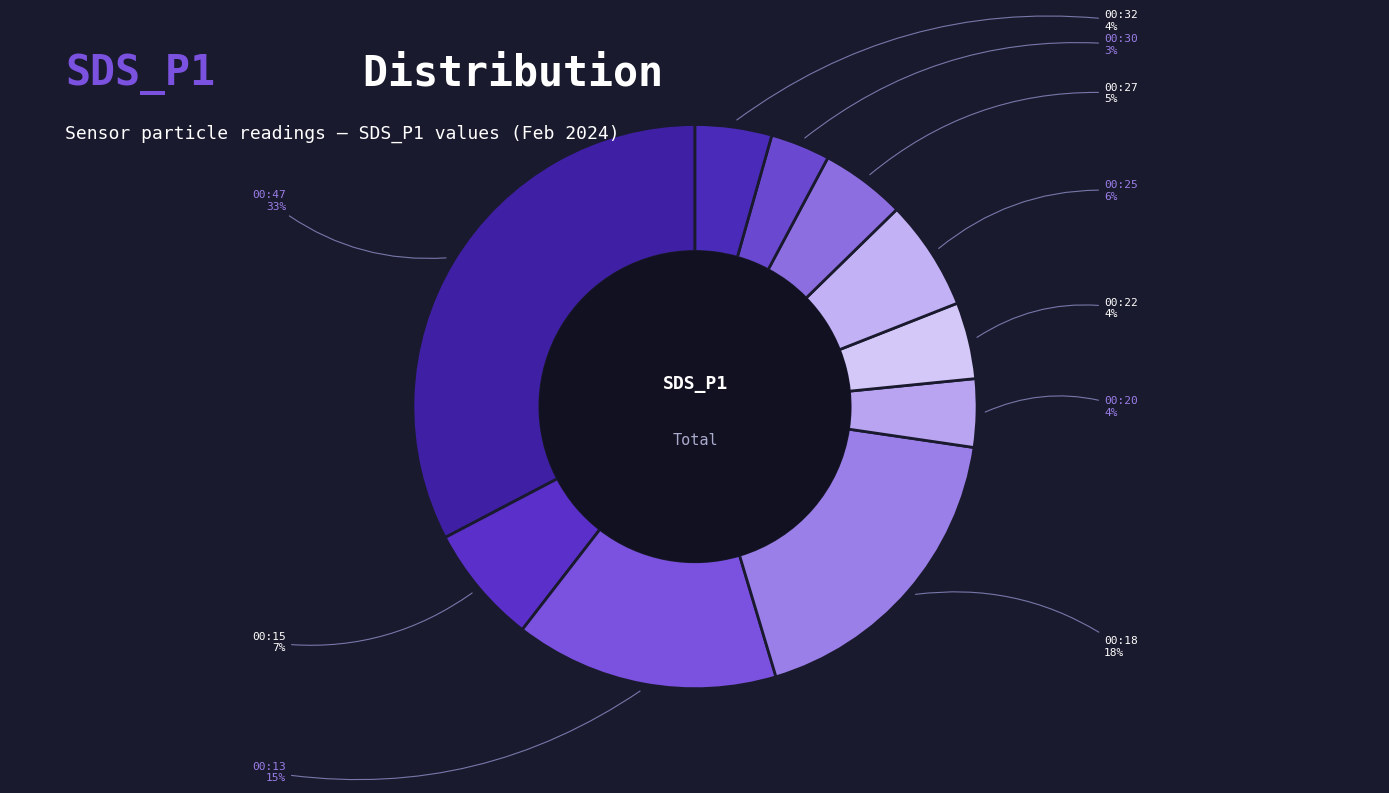

Count the number of slices in the pie.

10